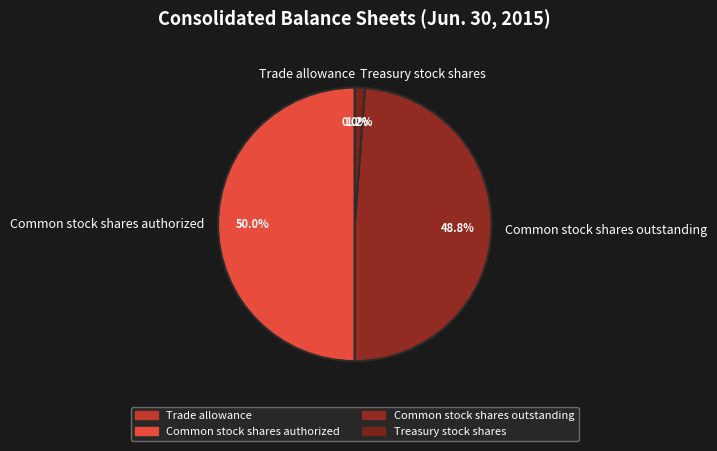

What percentage is the Common stock shares authorized slice, to the nearest percent?

50%